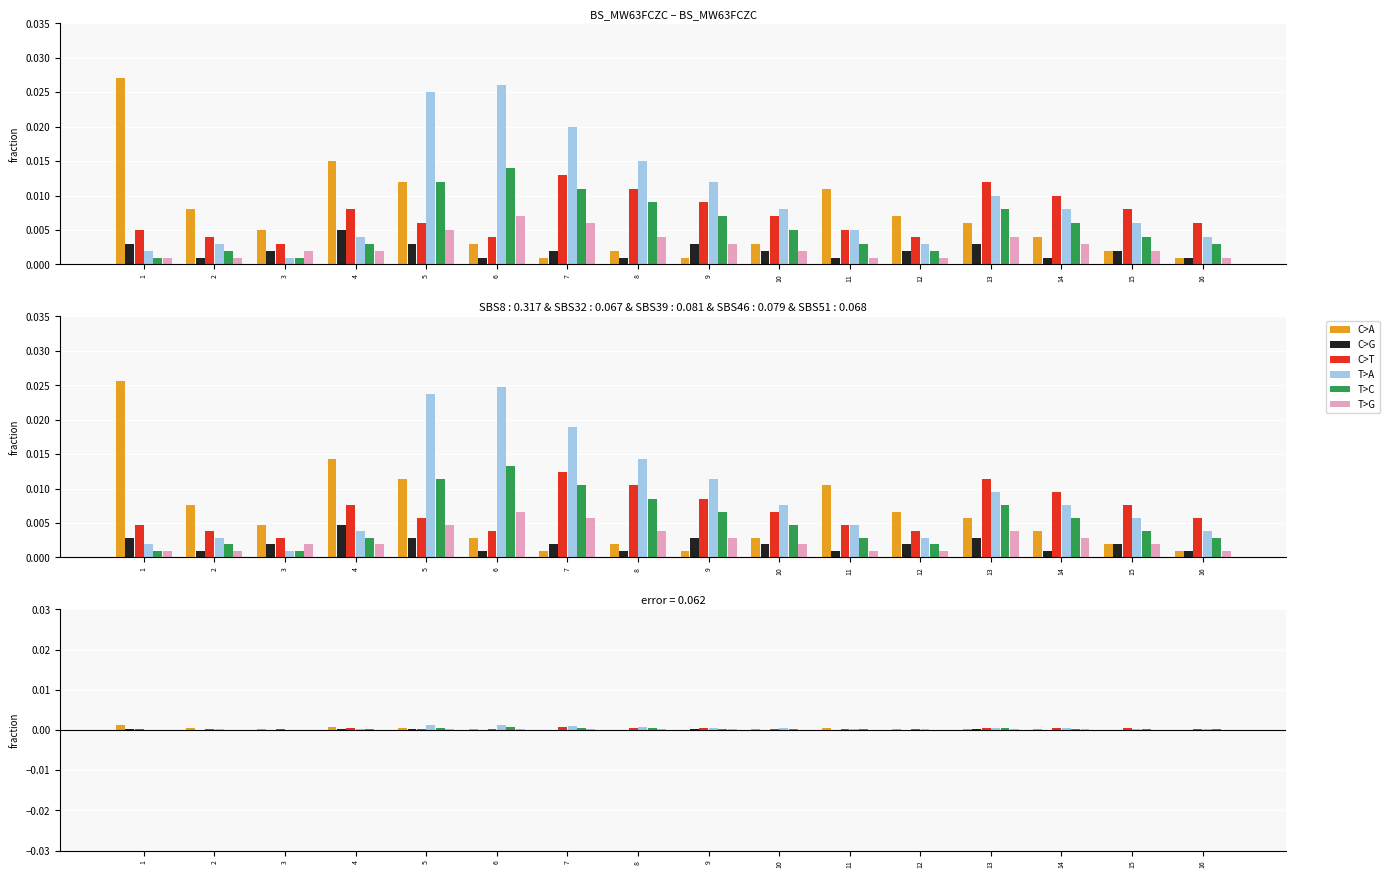

Are the bars horizontal?

No